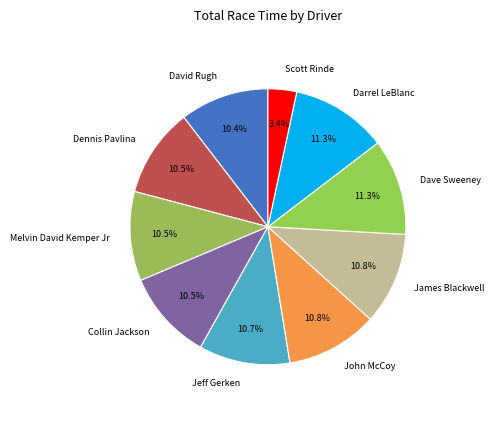

Which slice is the smallest?

Scott Rinde